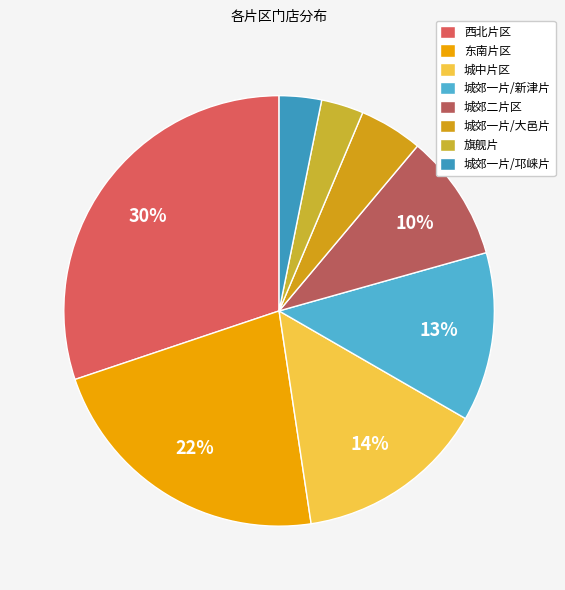

What percentage is the 旗舰片 slice, to the nearest percent?

3%